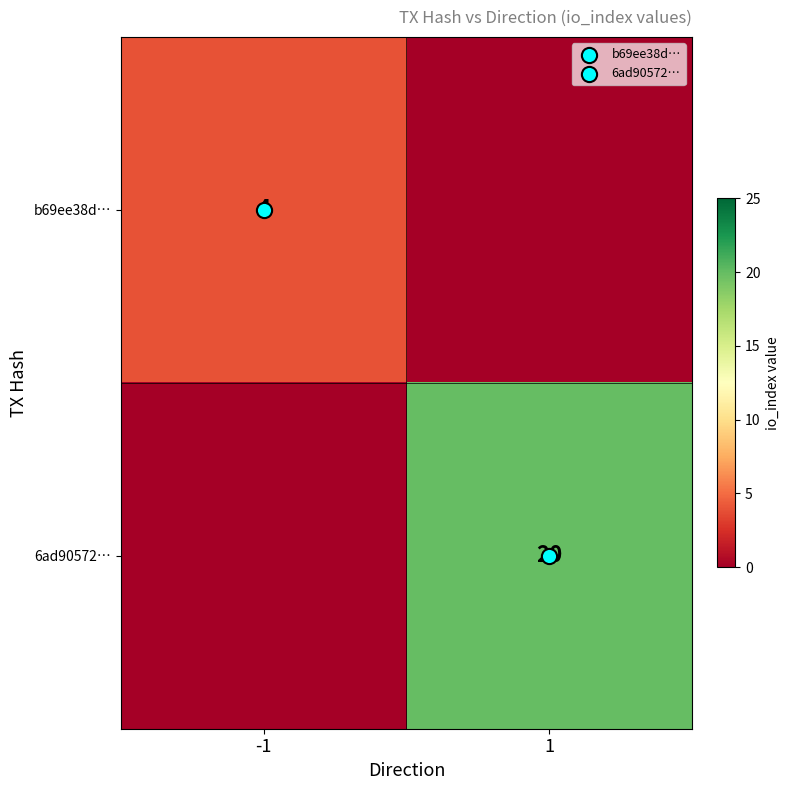

The value of b69ee38d… at -1 is 4. True or false?

True